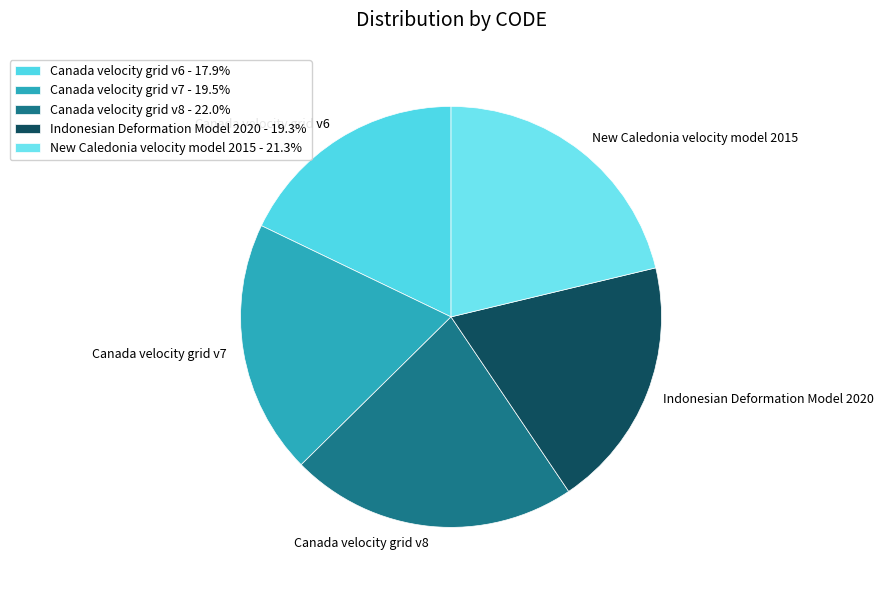

Is it true that Canada velocity grid v8 is 22% of the pie?

True